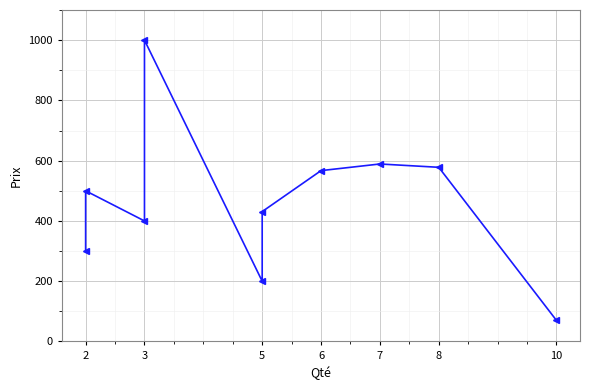

Between 10 and 5, which is larger?

5